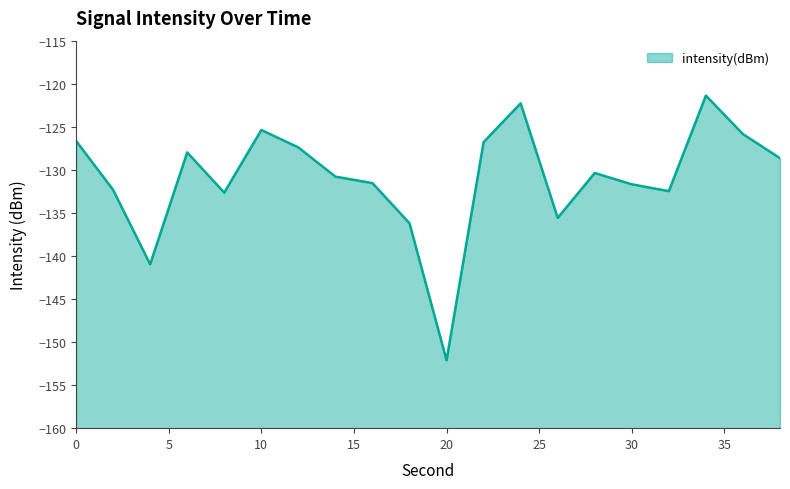

How many categories are shown in the chart?

20